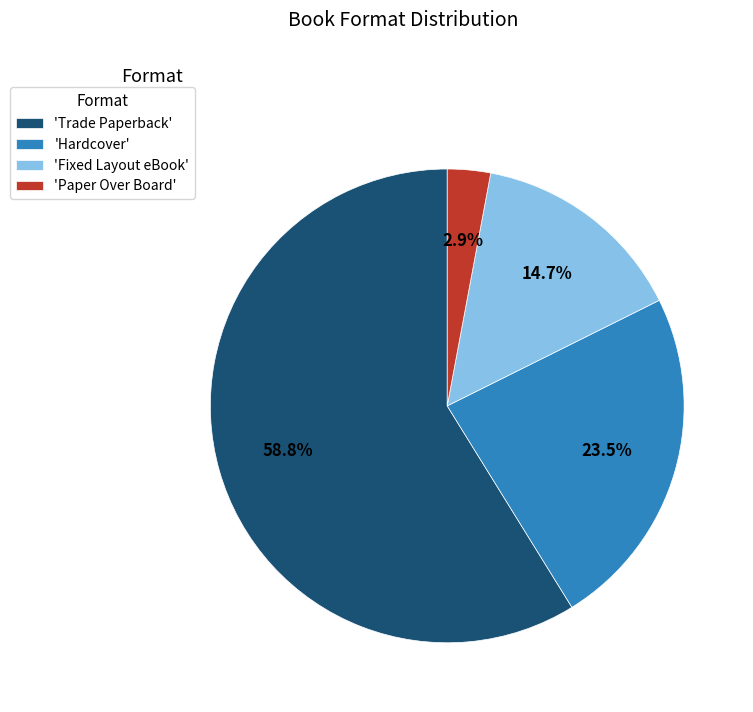

Which has a higher value, 'Paper Over Board' or 'Trade Paperback'?

'Trade Paperback'